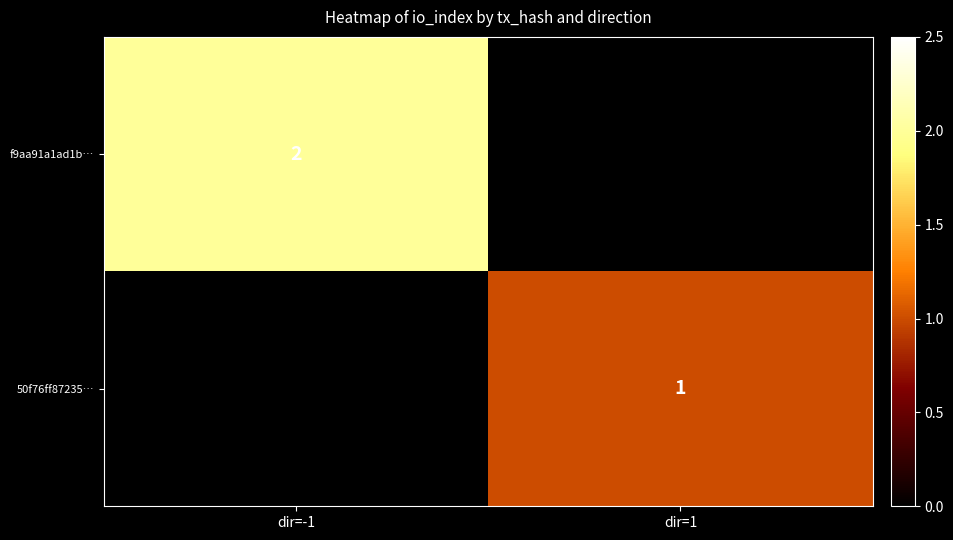

The f9aa91a1ad1b… series shows 3 at dir=-1. True or false?

False